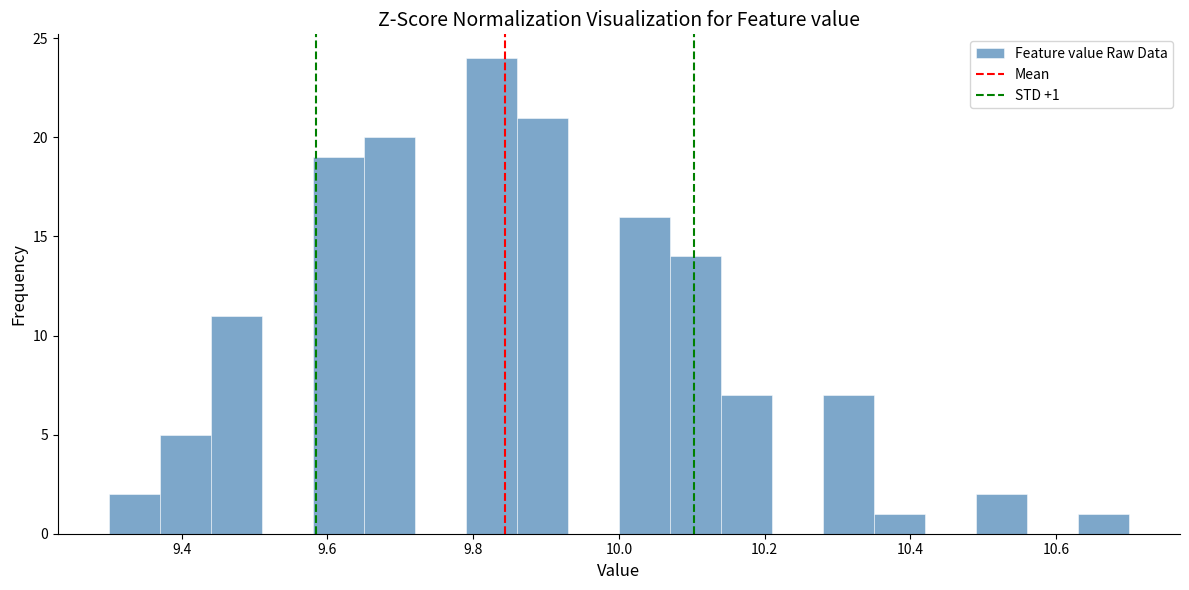

Read against the x-axis, roughly where is the centre of the tallest bar?

9.82